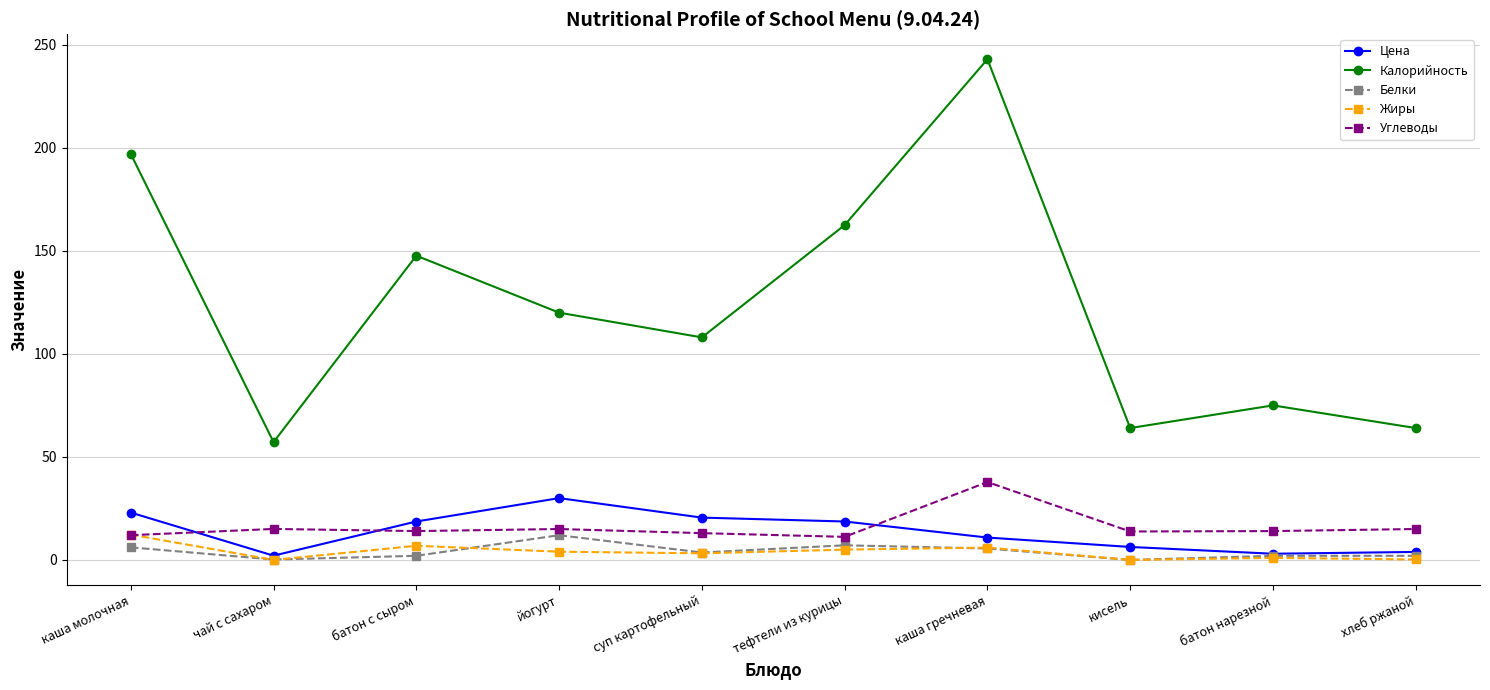

Does the chart have visible grid lines?

Yes